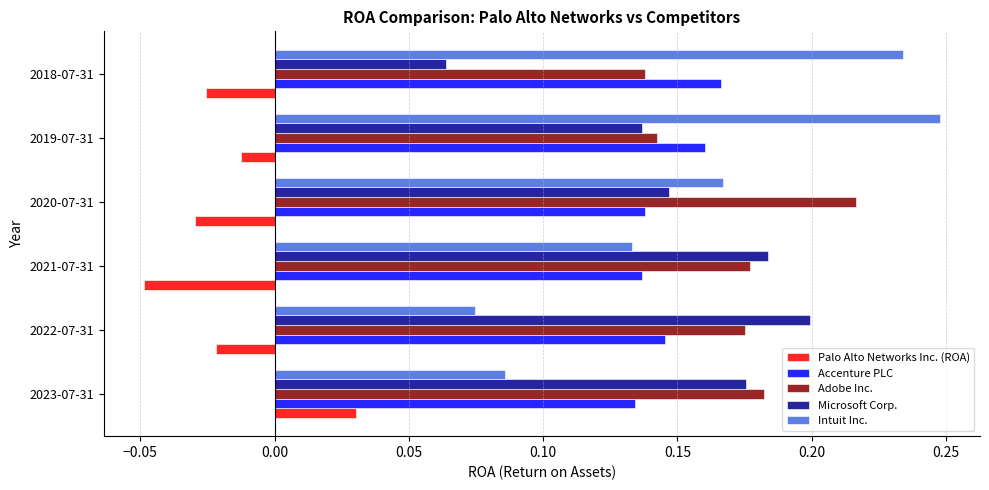

Which series has the largest total across all categories?

Adobe Inc.